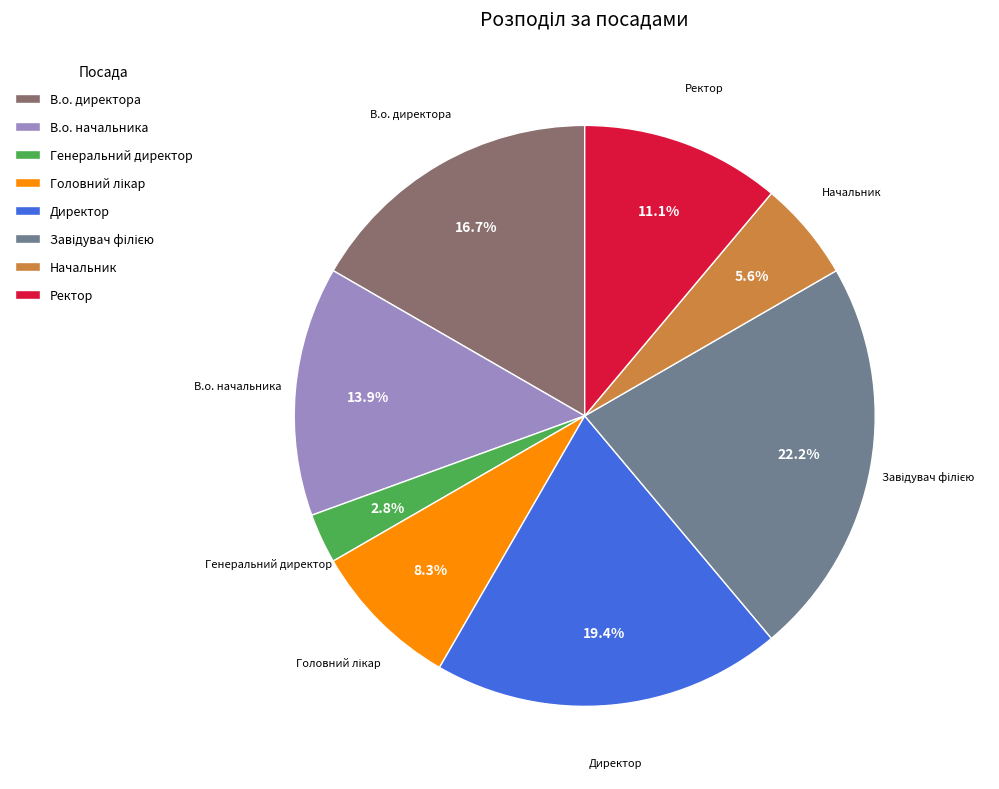

What is the smallest slice in the pie chart?

Генеральний директор